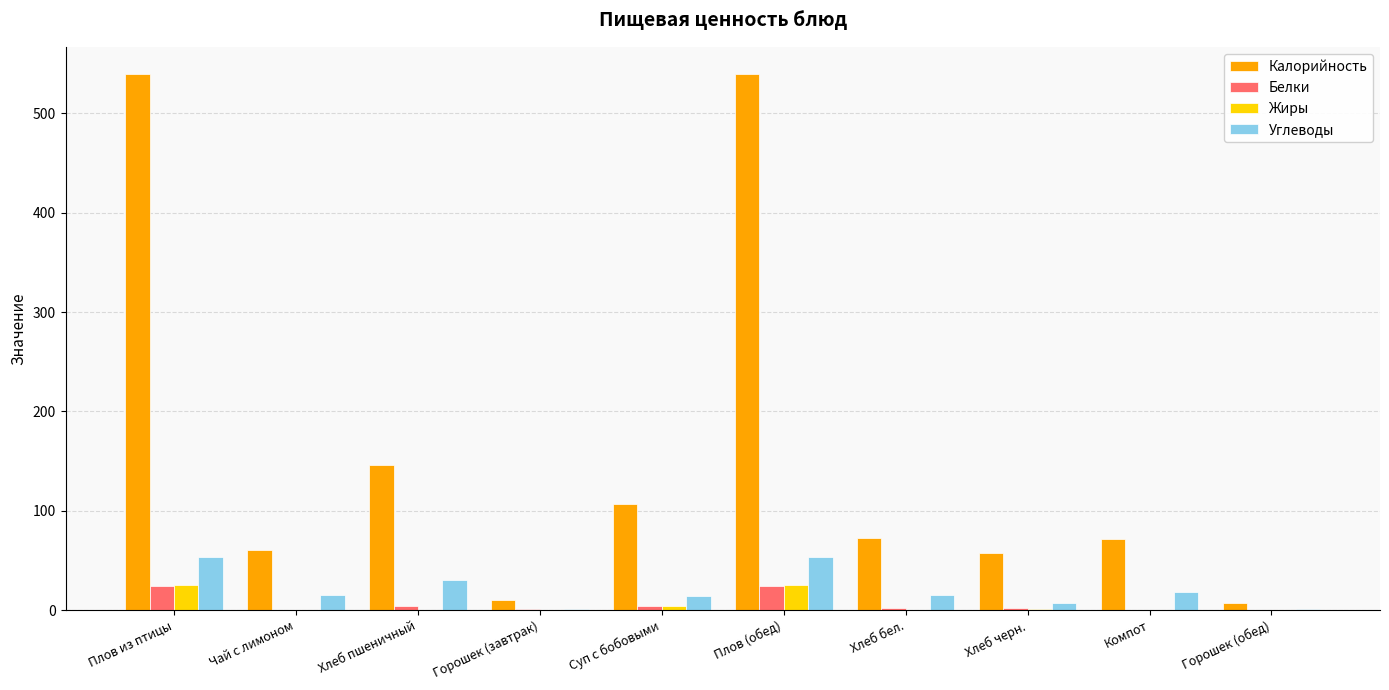

What are all the series names shown in the legend?

Калорийность, Белки, Жиры, Углеводы